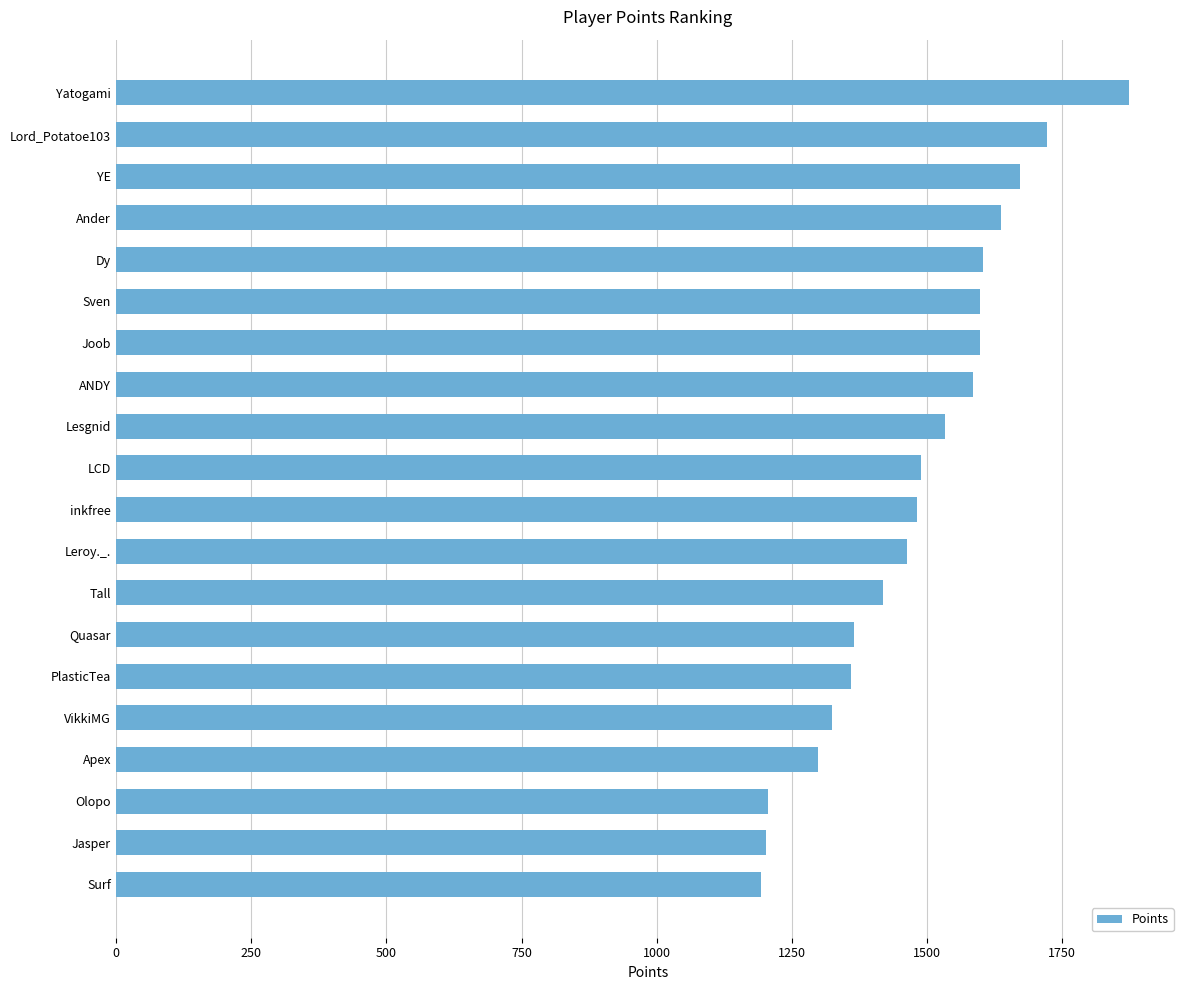

What is the difference between the maximum and second lowest values?

671